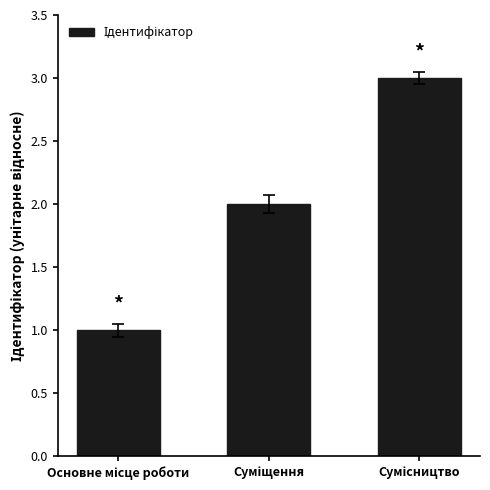

What is the sum of all values?

6